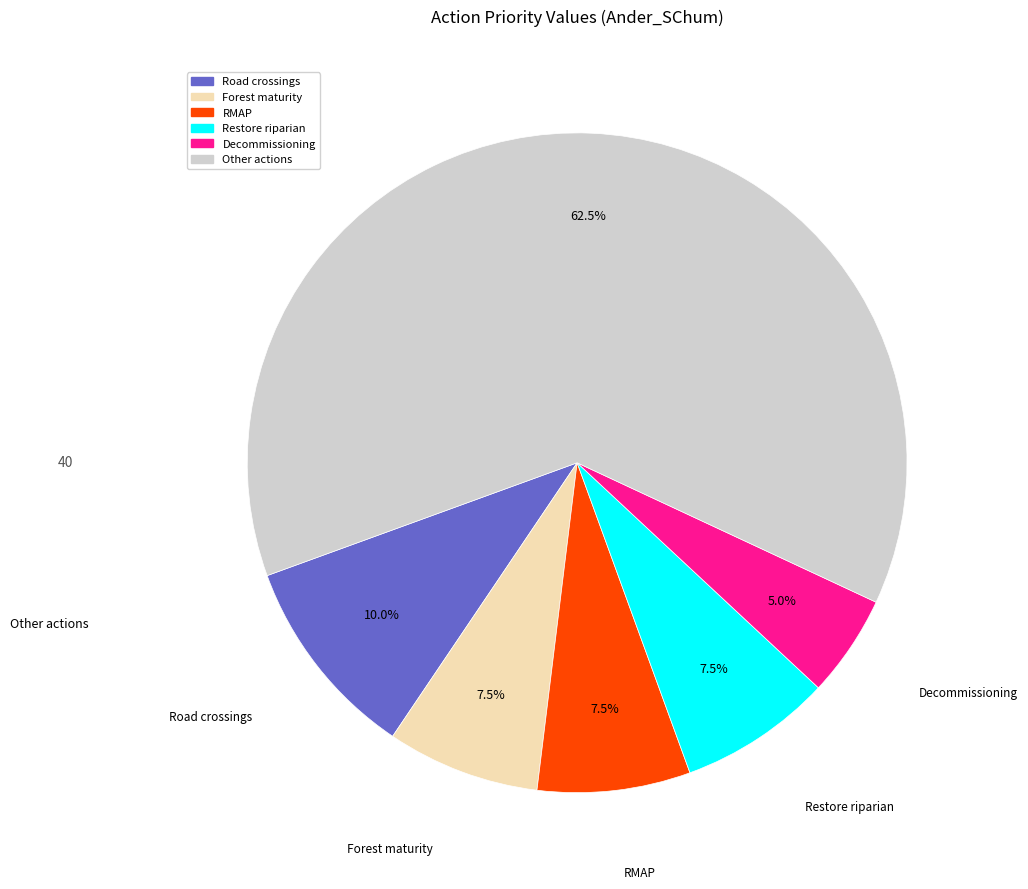

Count the number of slices in the pie.

6